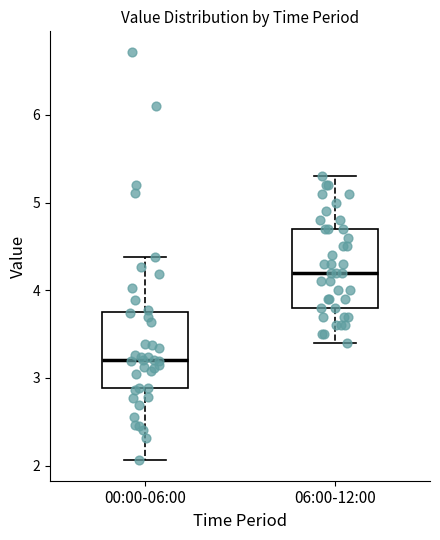

Reading left to right, read every box against the y-axis: the position of its median line, the range the box covers, and the ends of its whiskers. The values are not printed on the chart, so give them approximately, as read against the axis.

00:00-06:00: median 3.2, box 2.9 to 3.7, whiskers 2.1 to 4.4
06:00-12:00: median 4.2, box 3.8 to 4.7, whiskers 3.4 to 5.3